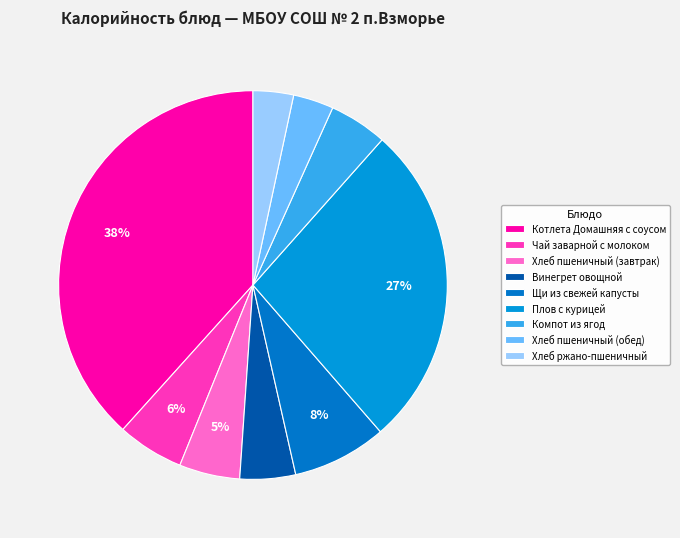

The Котлета Домашняя с соусом slice represents 33% of the pie. True or false?

False